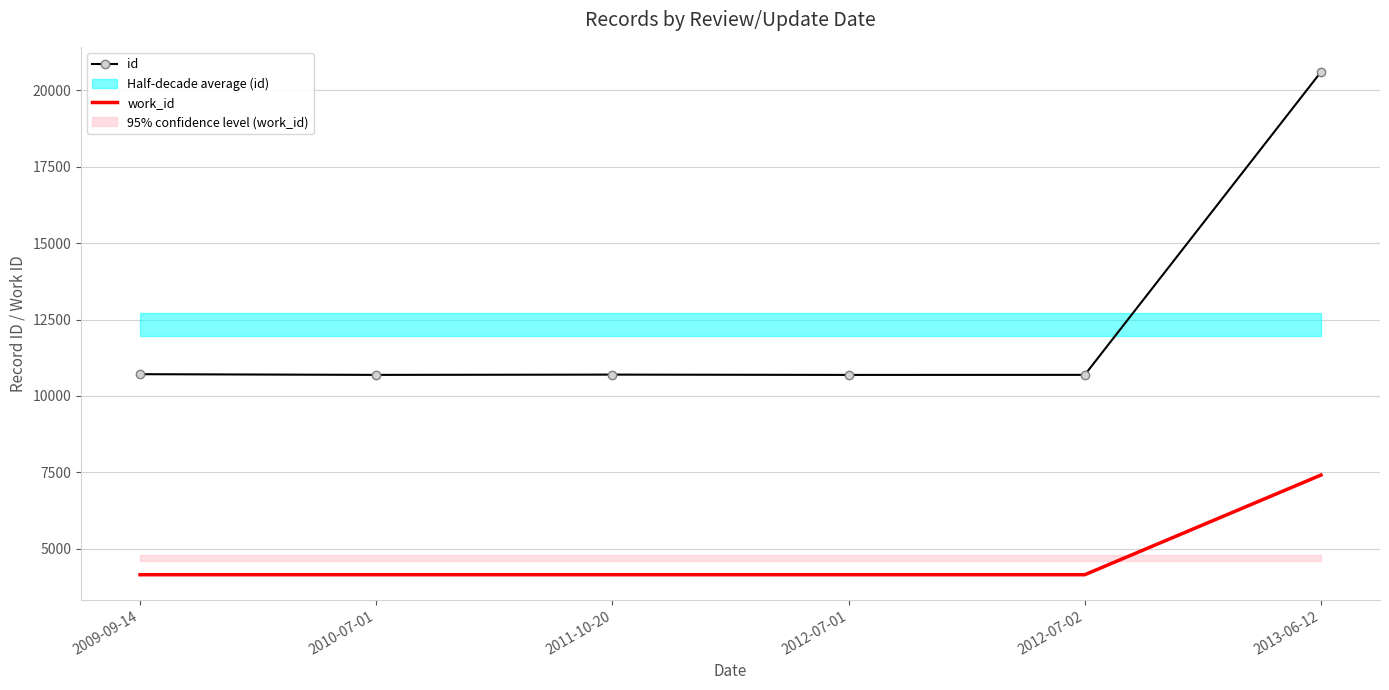

List the series in order of their peak value, lowest first.

work_id, id